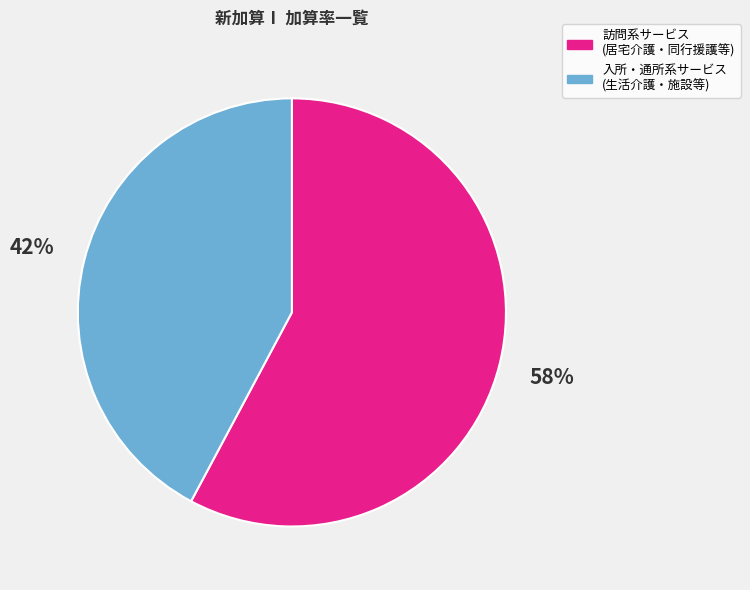

To the nearest percent, what is the difference between the largest and smallest slice percentages?

16%